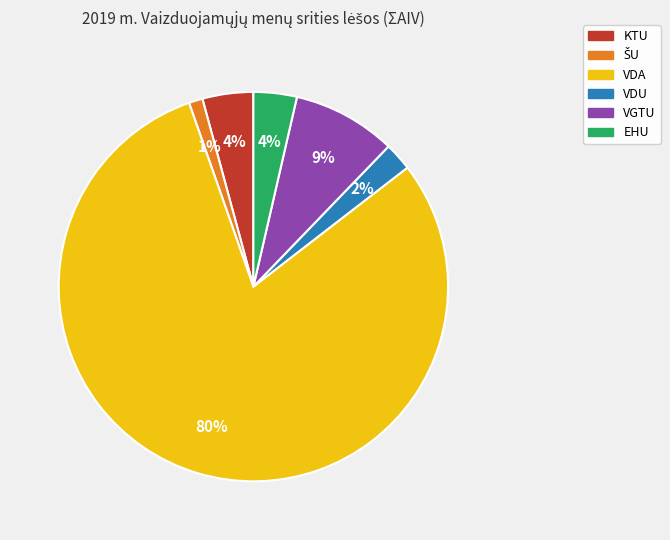

To the nearest percent, what is the difference between the largest and smallest slice percentages?

79%